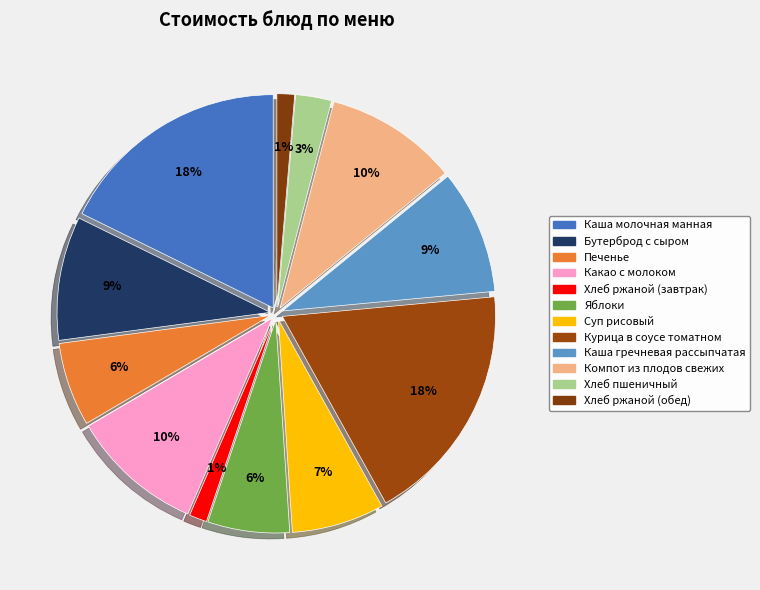

The Какао с молоком slice represents 21% of the pie. True or false?

False